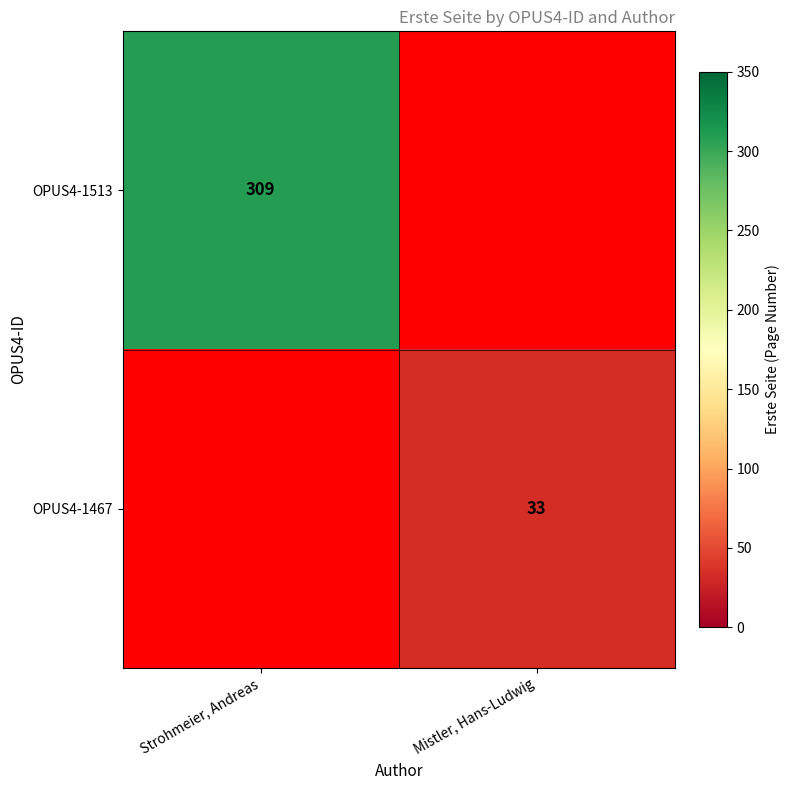

At how many categories does at least one series exceed 245?

1